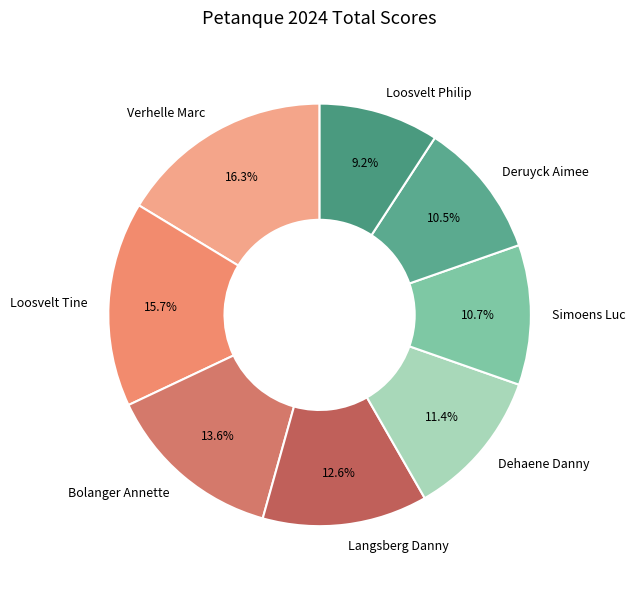

Is the sum of Verhelle Marc and Langsberg Danny greater than half?

No